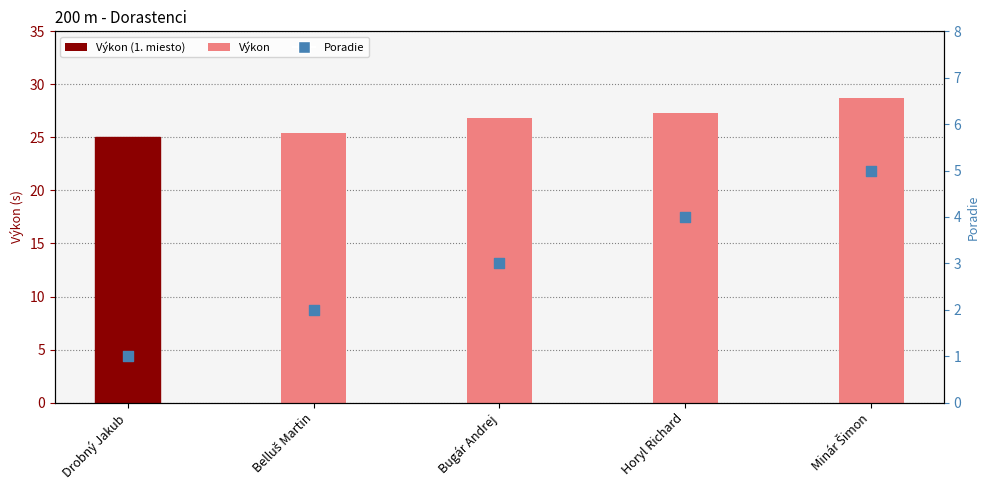

Which series has the largest total across all categories?

Výkon